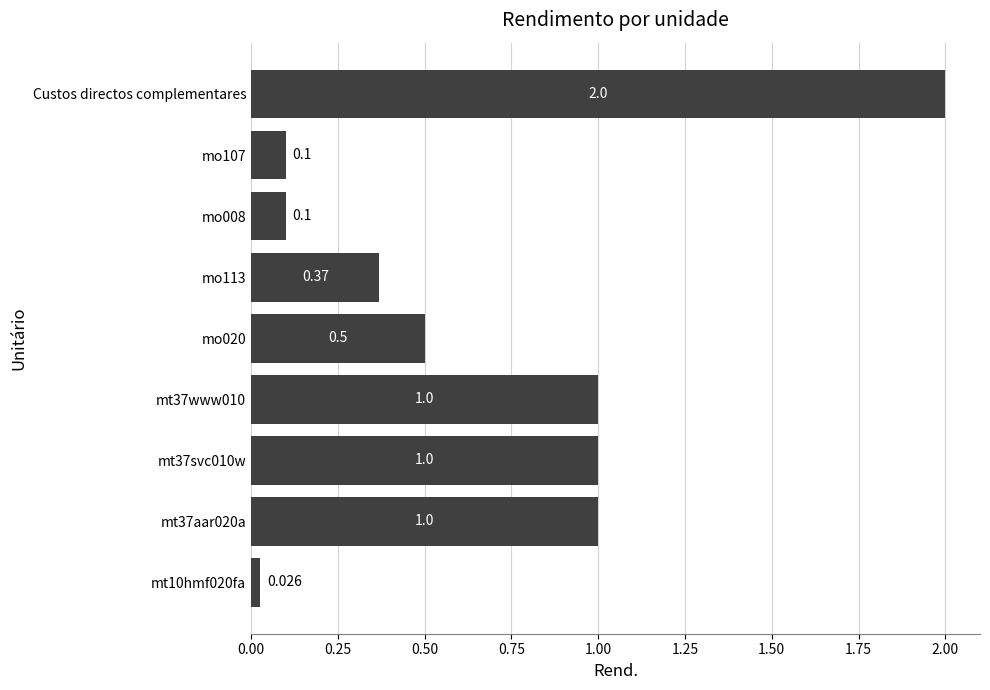

Are the bars horizontal?

Yes